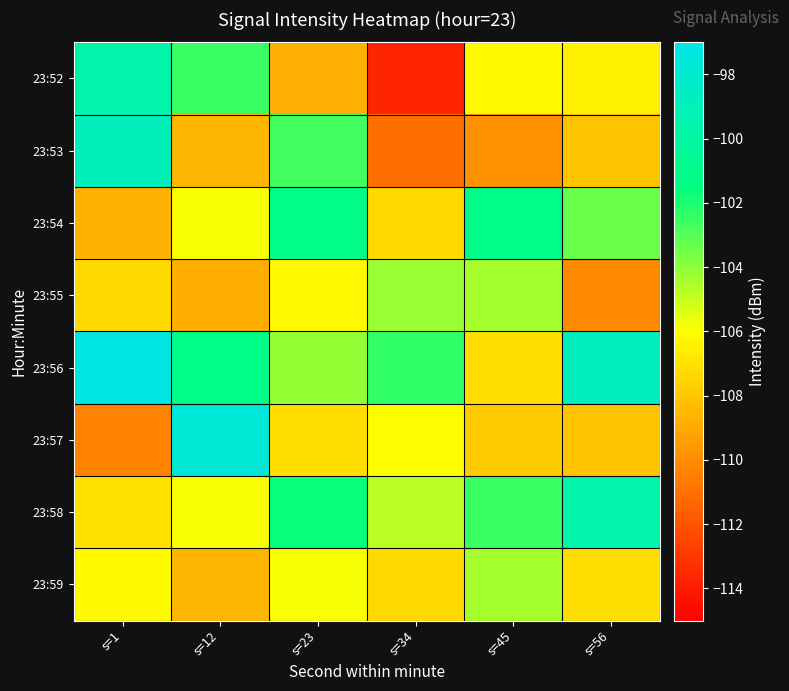

Which has a higher value, s=1 or s=56?

s=1